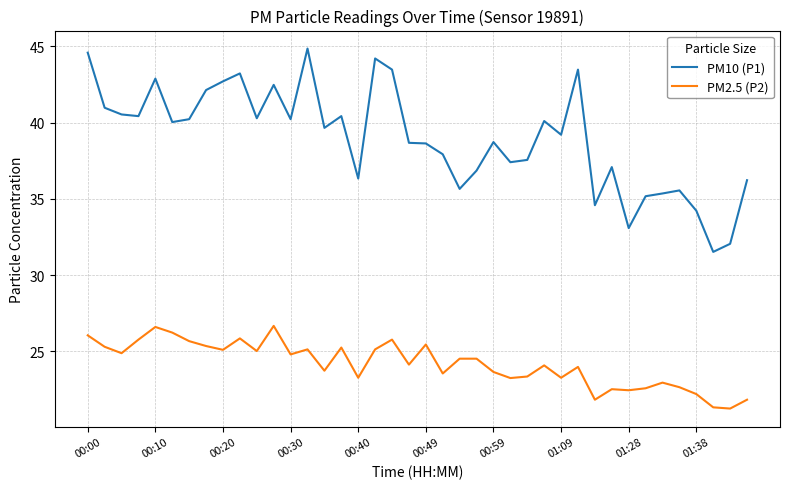

True or false: PM2.5 (P2) and PM10 (P1) intersect in this chart.

False